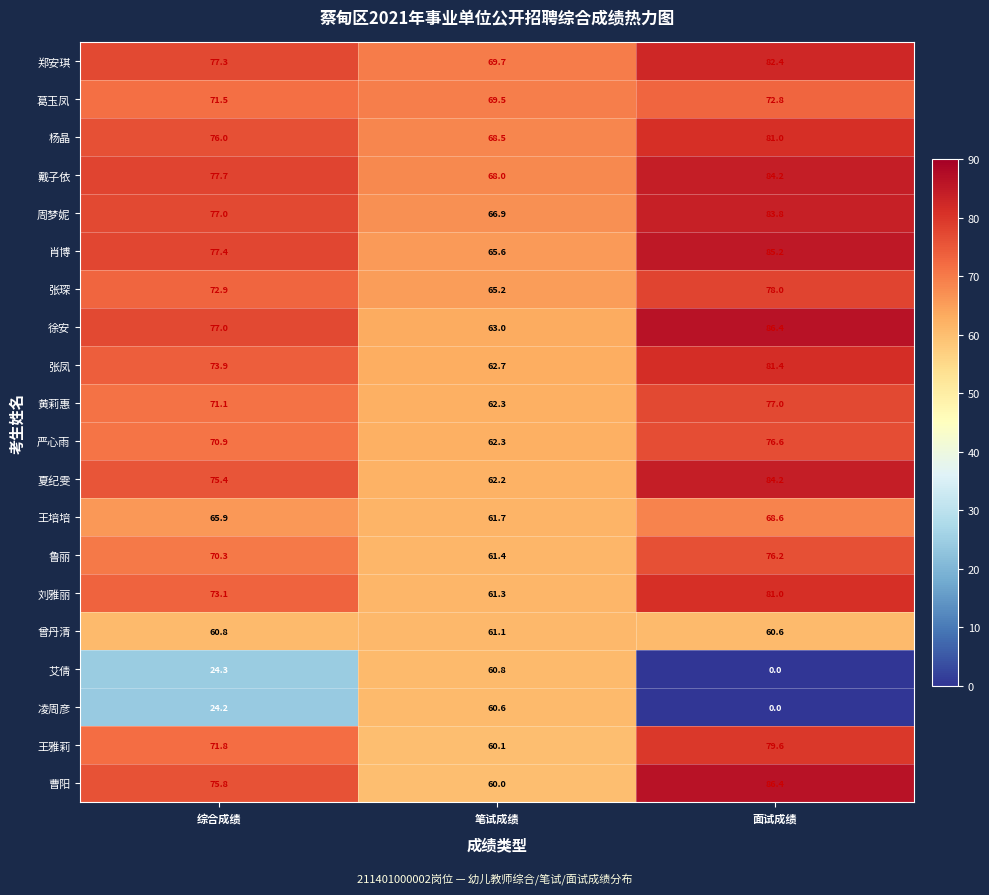

What is the spread (max minus min) of values at 综合成绩?

53.5